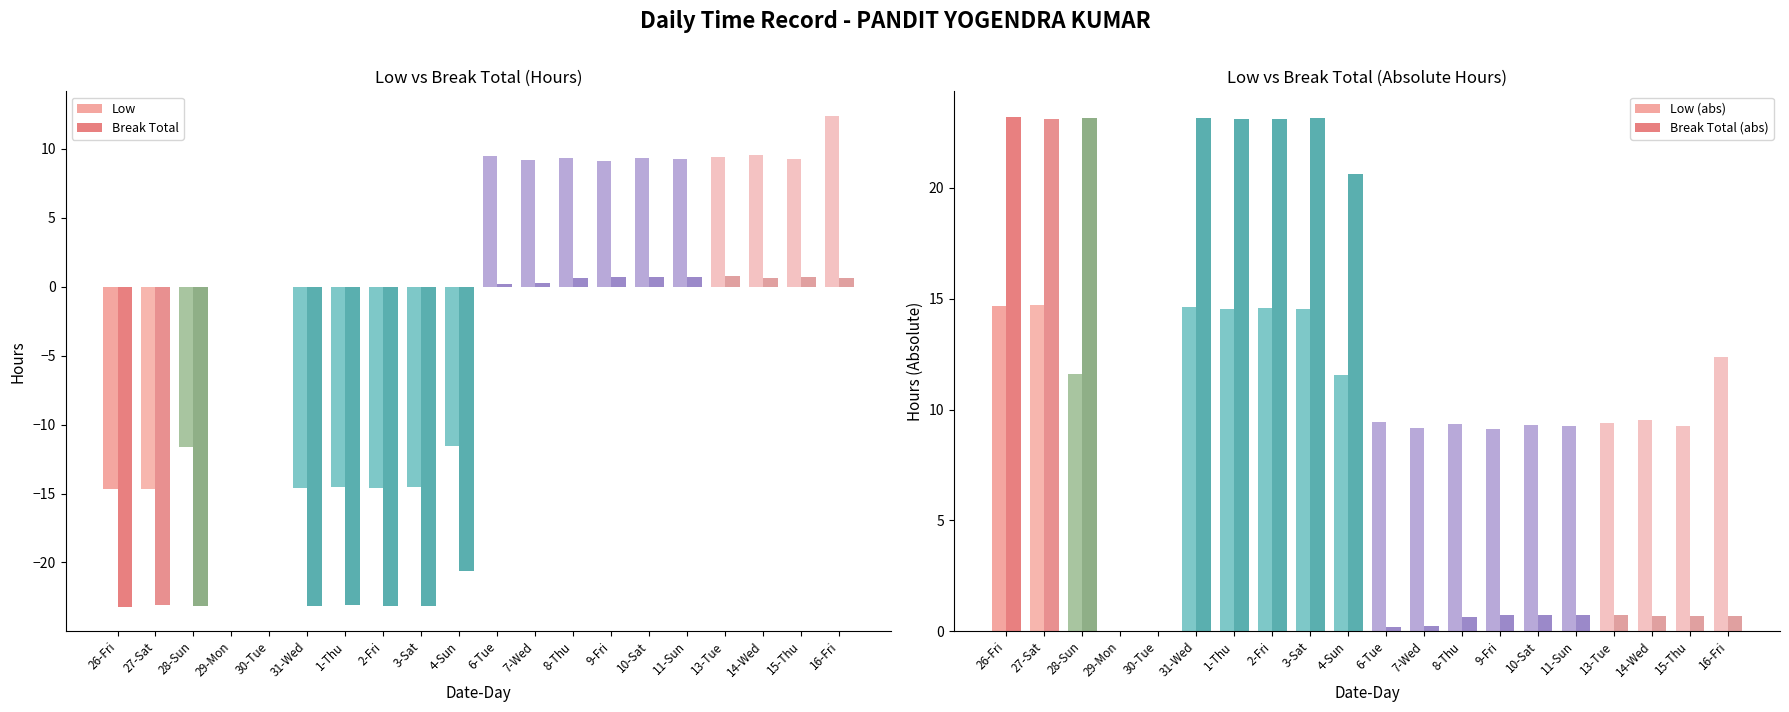

Does the chart contain stacked bars?

No